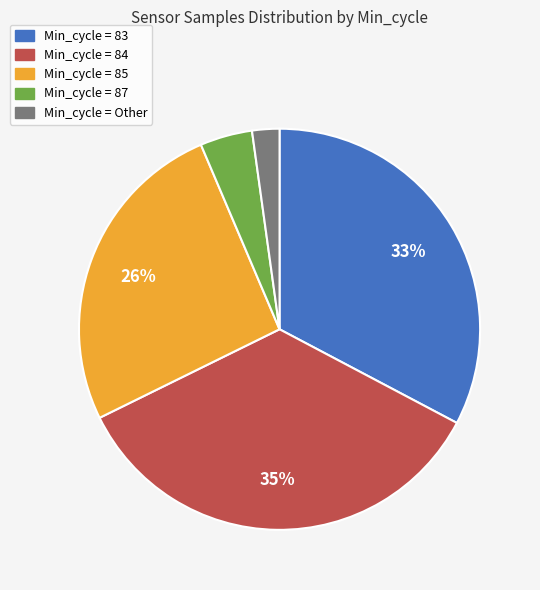

Is there any slice that represents more than half of the pie?

No